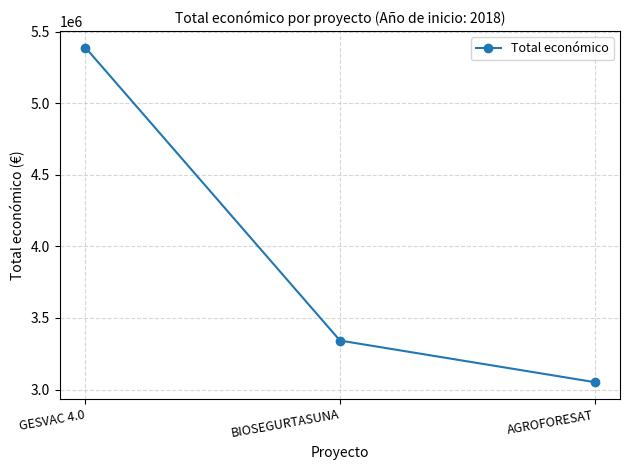

What is the difference between the second highest and minimum values?

290679